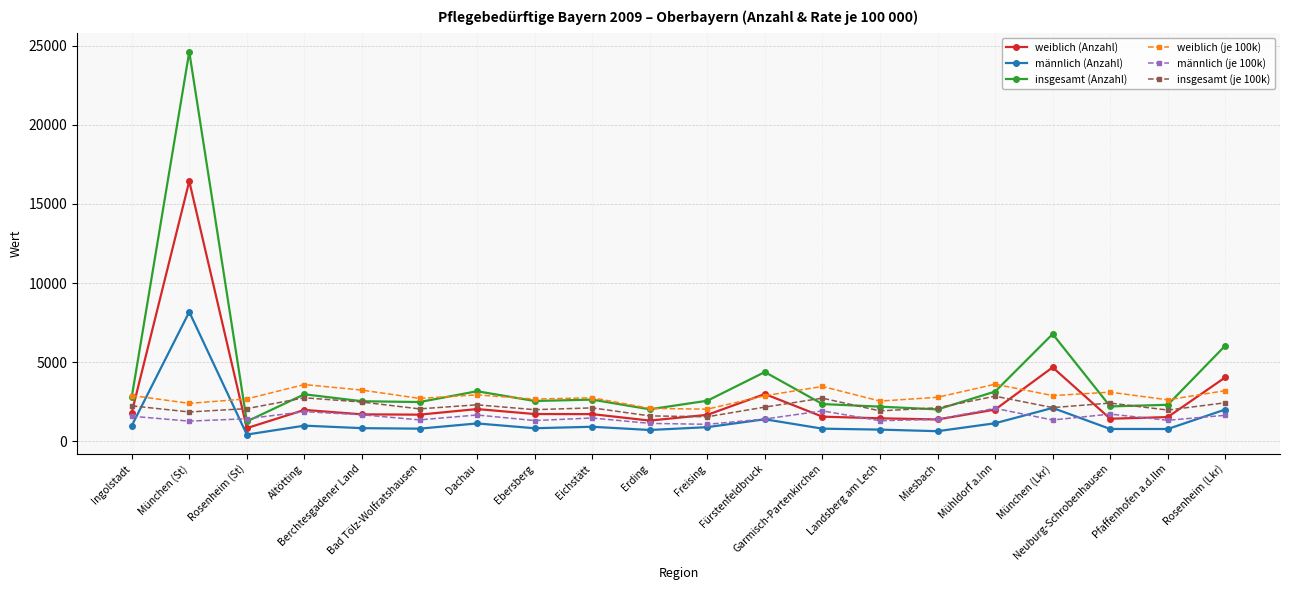

What is the value of the weiblich (je 100k) point at the 7th from the left?

2934.5